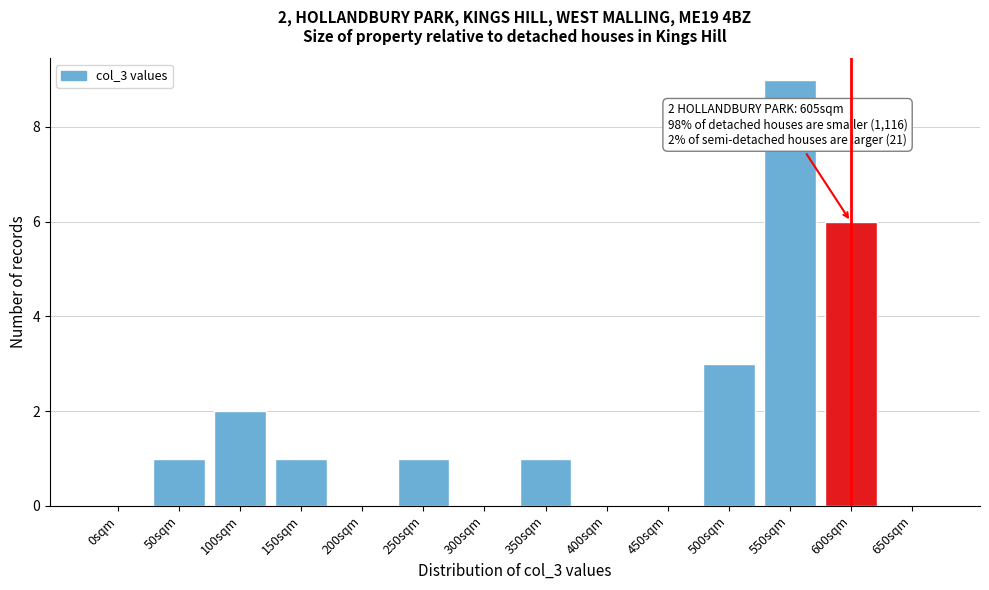

Reading left to right, transcribe all the data shown in this chart.

0sqm=0	50sqm=1	100sqm=2	150sqm=1	200sqm=0	250sqm=1	300sqm=0	350sqm=1	400sqm=0	450sqm=0	500sqm=3	550sqm=9	600sqm=6	650sqm=0